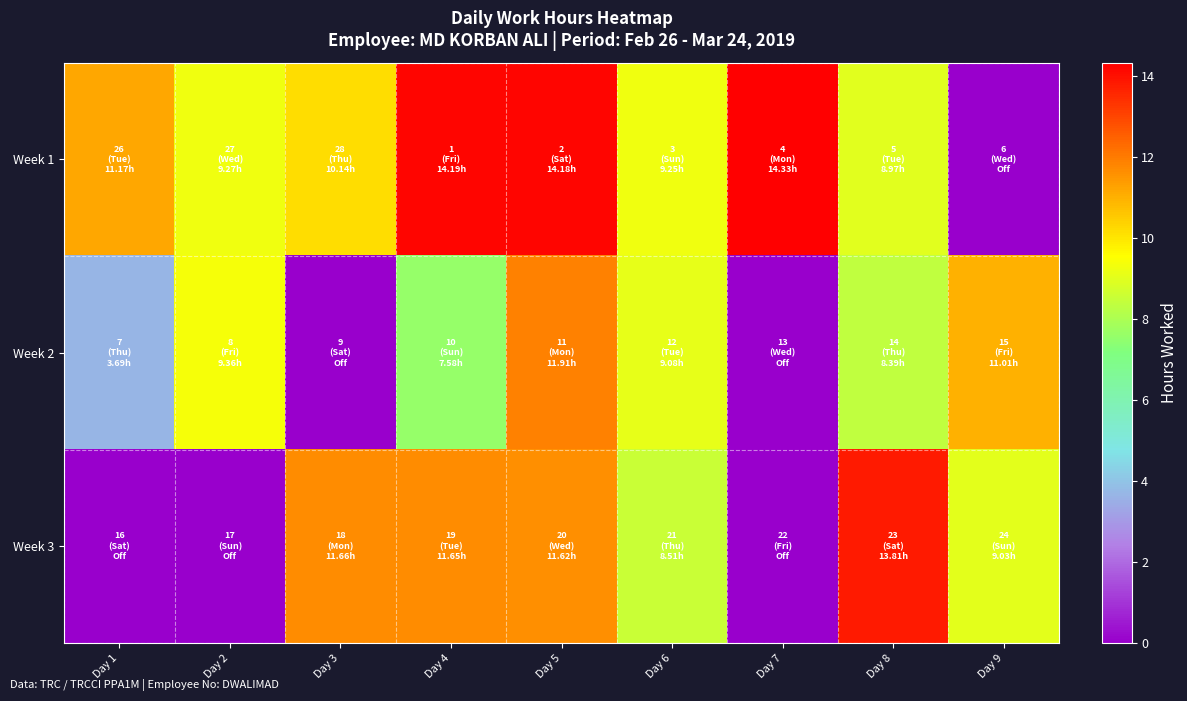

At Day 7, list the series in order from largest to smallest.

Week 1, Week 2, Week 3